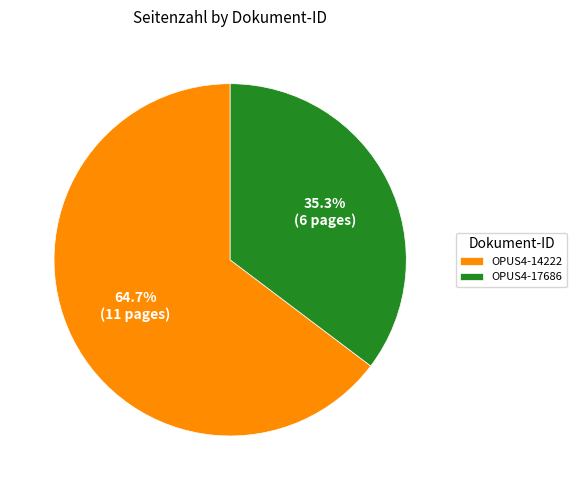

What is the ratio of the value at OPUS4-14222 to the value at OPUS4-17686?

1.8